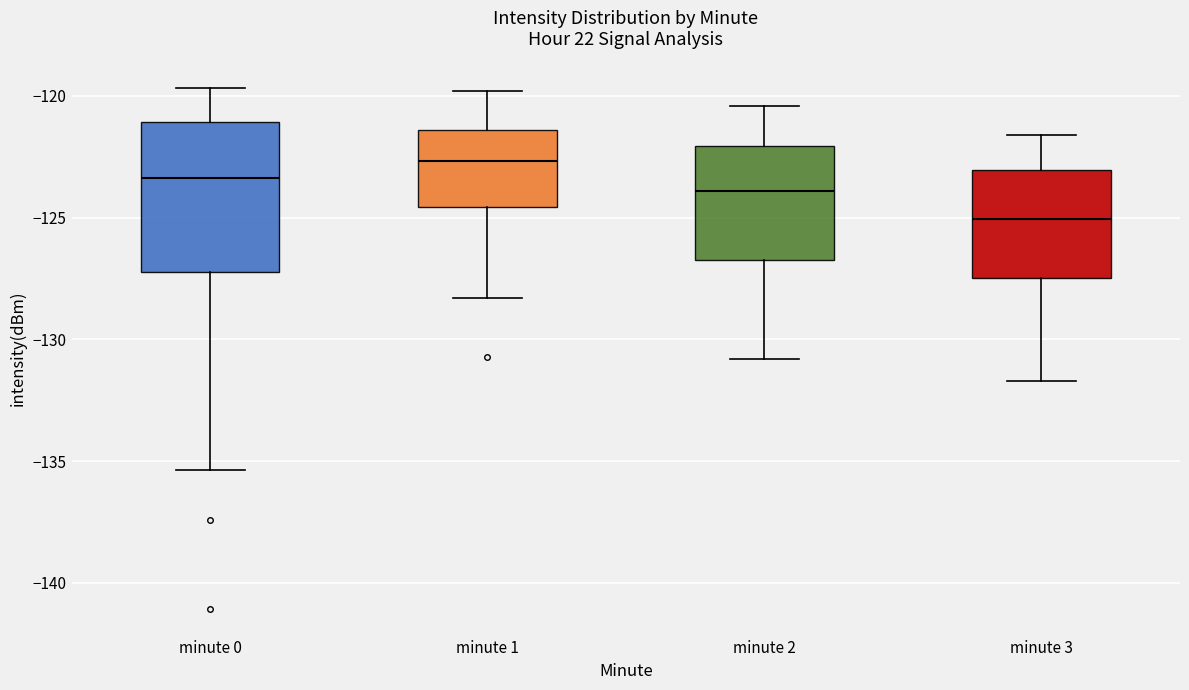

Reading left to right, read every box against the y-axis: the position of its median line, the range the box covers, and the ends of its whiskers. The values are not printed on the chart, so give them approximately, as read against the axis.

minute 0: median -123.5, box -127.0 to -121.0, whiskers -135.5 to -119.5
minute 1: median -122.5, box -124.5 to -121.5, whiskers -128.5 to -120.0
minute 2: median -124.0, box -126.5 to -122.0, whiskers -131.0 to -120.5
minute 3: median -125.0, box -127.5 to -123.0, whiskers -131.5 to -121.5